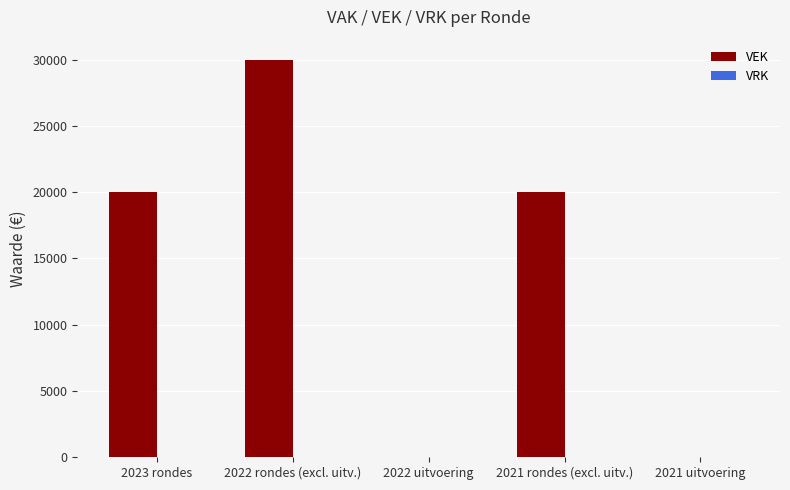

Which category has the highest value across all series?

2022 rondes (excl. uitv.)